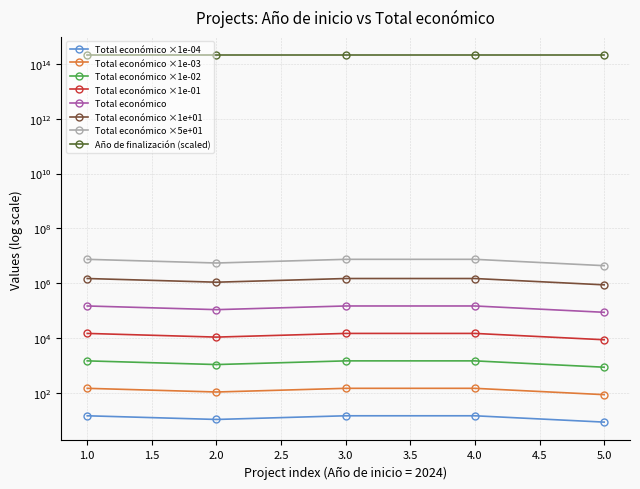

Count the number of categories in the chart.

5